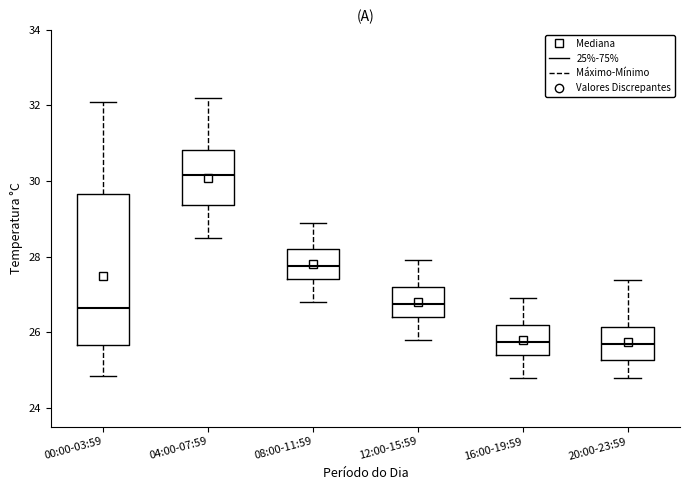

Reading left to right, transcribe this box plot: for each box, give where its median line is, the range the box spans, and where its two whiskers end, as read against the y-axis. The values are not printed on the chart, so give them approximately, as read against the axis.

00:00-03:59: median 26.6, box 25.6 to 29.6, whiskers 24.8 to 32.2
04:00-07:59: median 30.2, box 29.4 to 30.8, whiskers 28.6 to 32.2
08:00-11:59: median 27.8, box 27.4 to 28.2, whiskers 26.8 to 29.0
12:00-15:59: median 26.8, box 26.4 to 27.2, whiskers 25.8 to 28.0
16:00-19:59: median 25.8, box 25.4 to 26.2, whiskers 24.8 to 27.0
20:00-23:59: median 25.6, box 25.2 to 26.2, whiskers 24.8 to 27.4